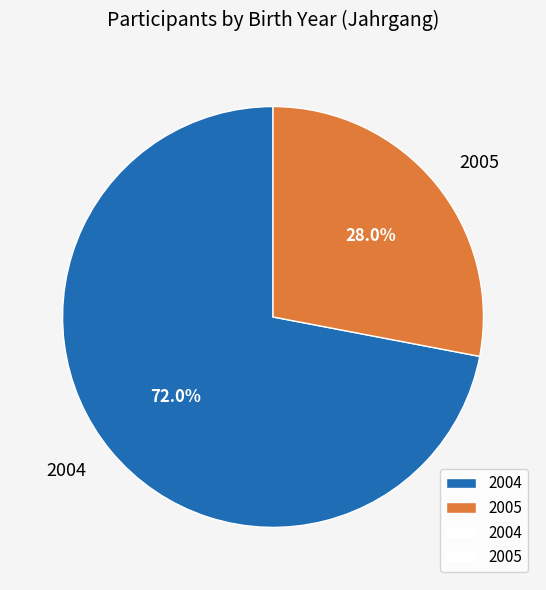

Is it true that 2005 is 22% of the pie?

False